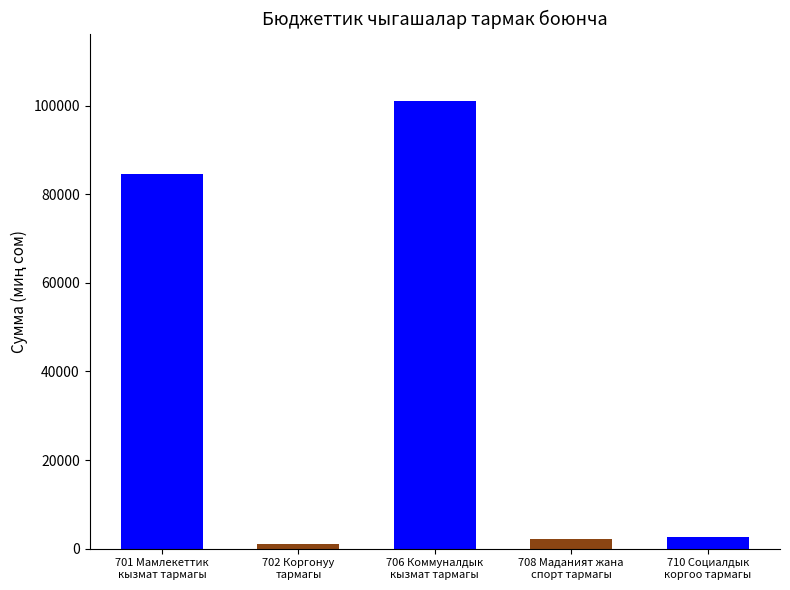

What is the sum of all values?

191416.6